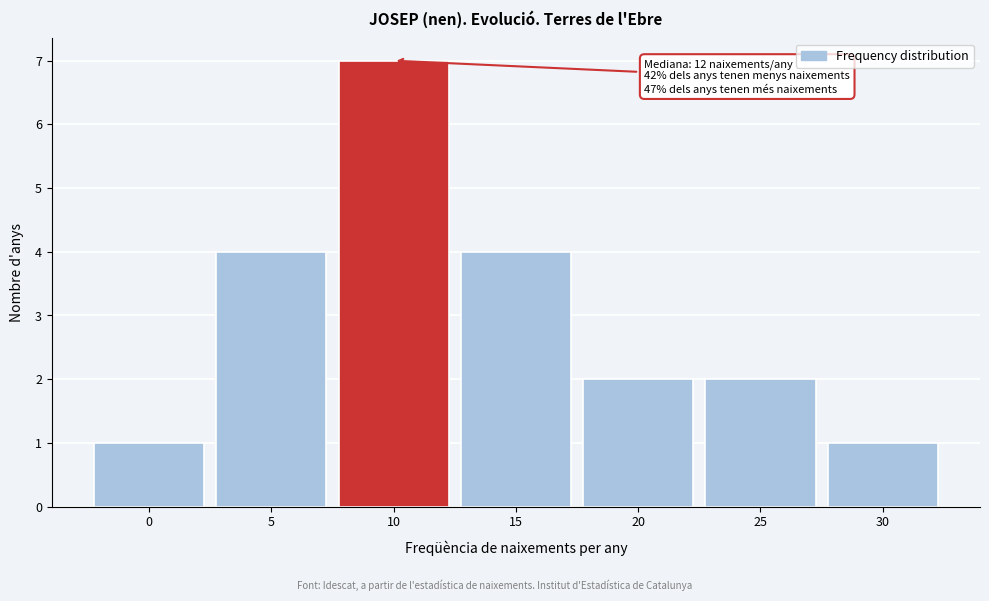

Reading right to left, list all the values displayed in this chart.

1	2	2	4	7	4	1